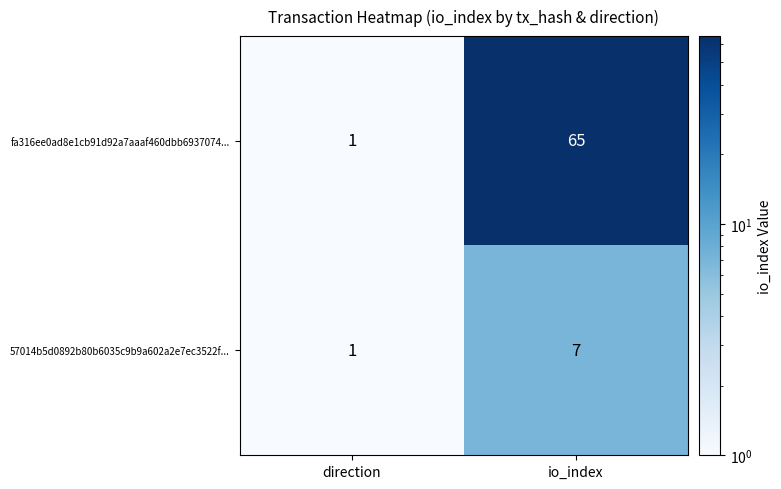

Reading left to right, extract all data points from this chart.

fa316ee0ad8e1cb91d92a7aaaf460dbb6937074...: direction=1	io_index=65
57014b5d0892b80b6035c9b9a602a2e7ec3522f...: direction=1	io_index=7